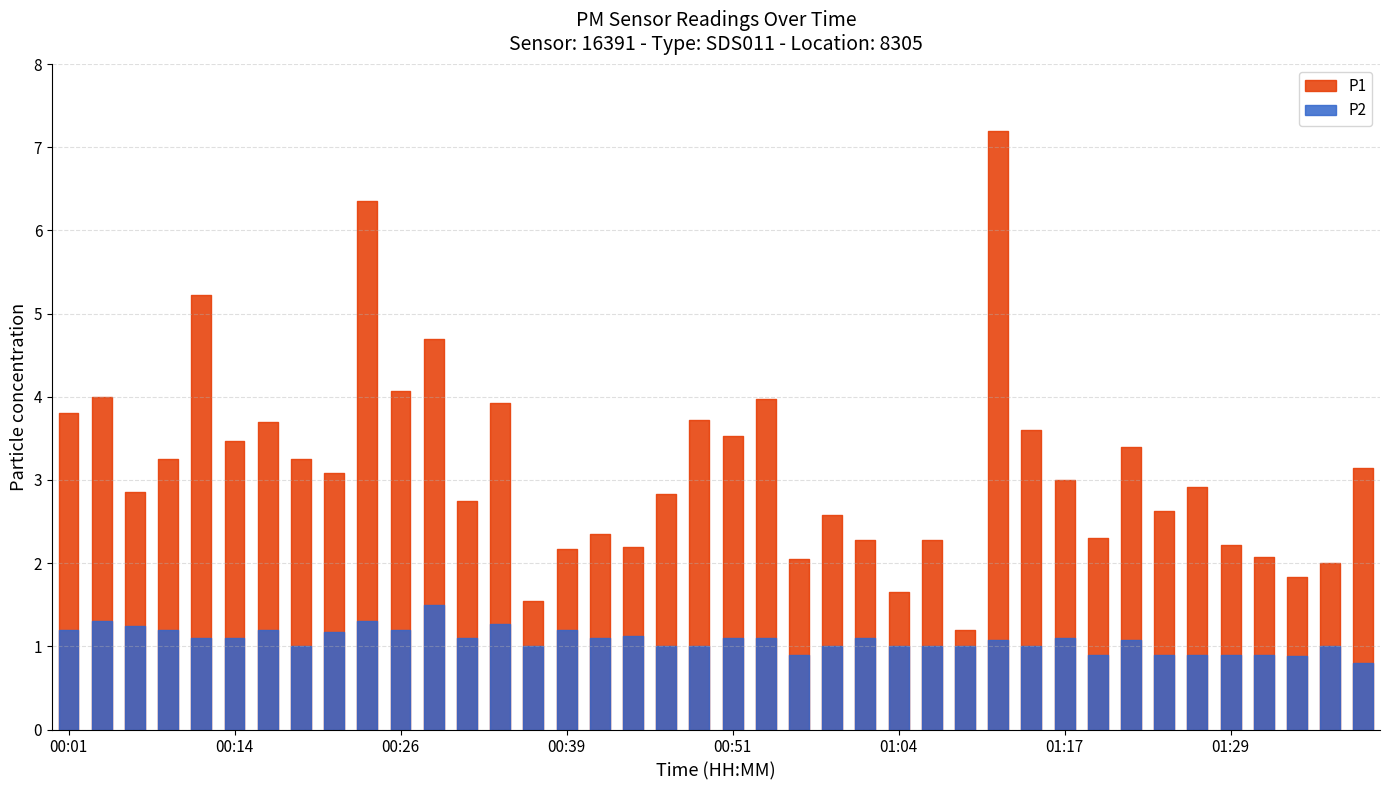

At which category is the sum across all series the highest?

01:12